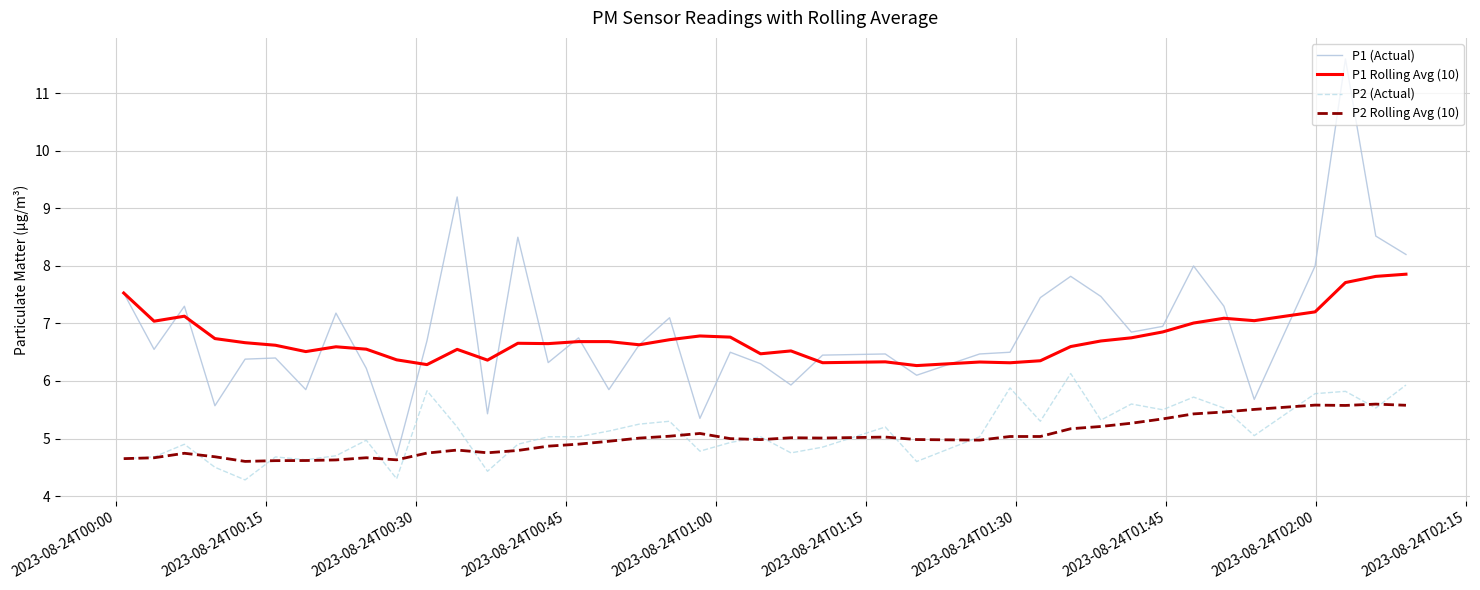

Which series has the largest range (max minus min)?

P1 (Actual)